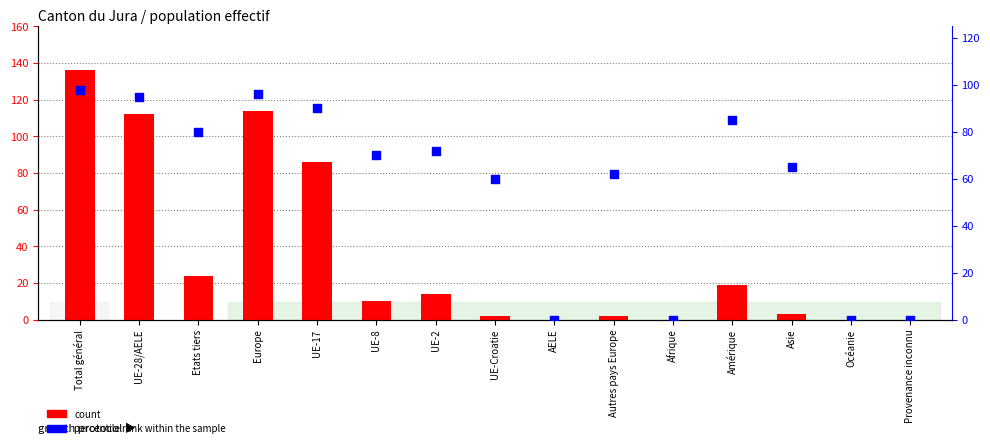

Which series has the widest spread of Y values?

count